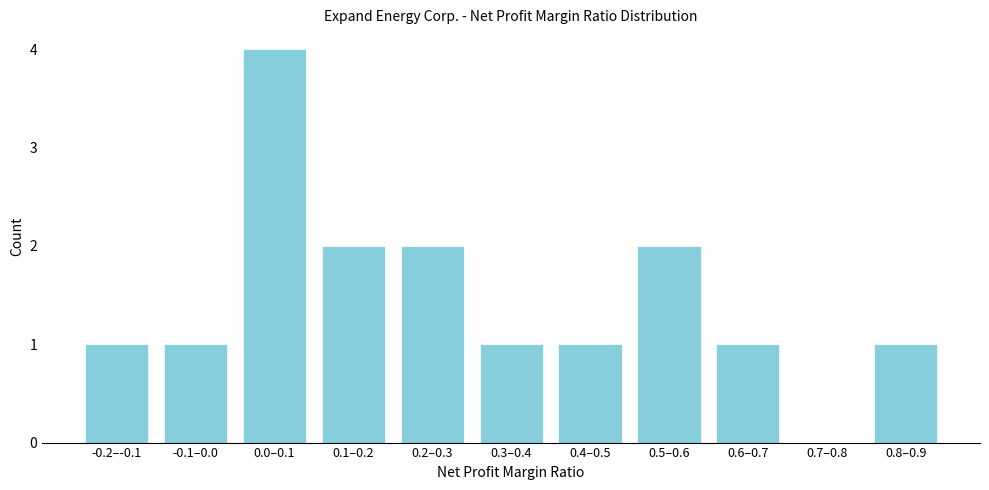

Reading left to right, extract all data points from this chart.

-0.2–-0.1=1	-0.1–0.0=1	0.0–0.1=4	0.1–0.2=2	0.2–0.3=2	0.3–0.4=1	0.4–0.5=1	0.5–0.6=2	0.6–0.7=1	0.7–0.8=0	0.8–0.9=1